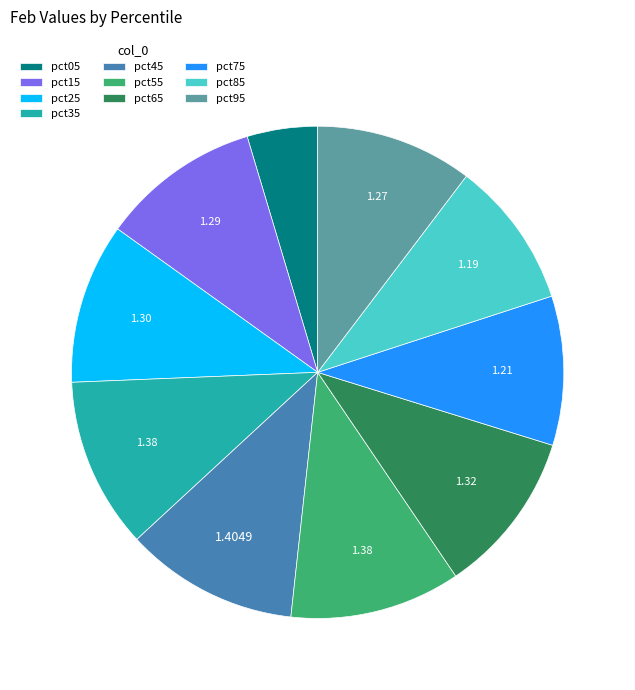

Is it true that pct05 is 11% of the pie?

False